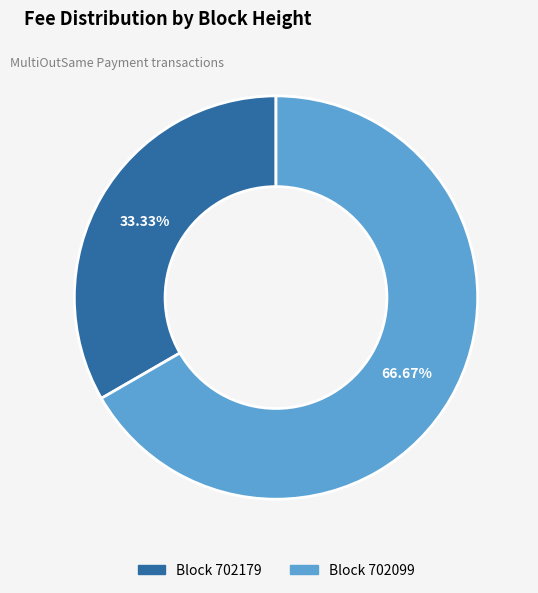

Does any single category account for the majority?

Yes